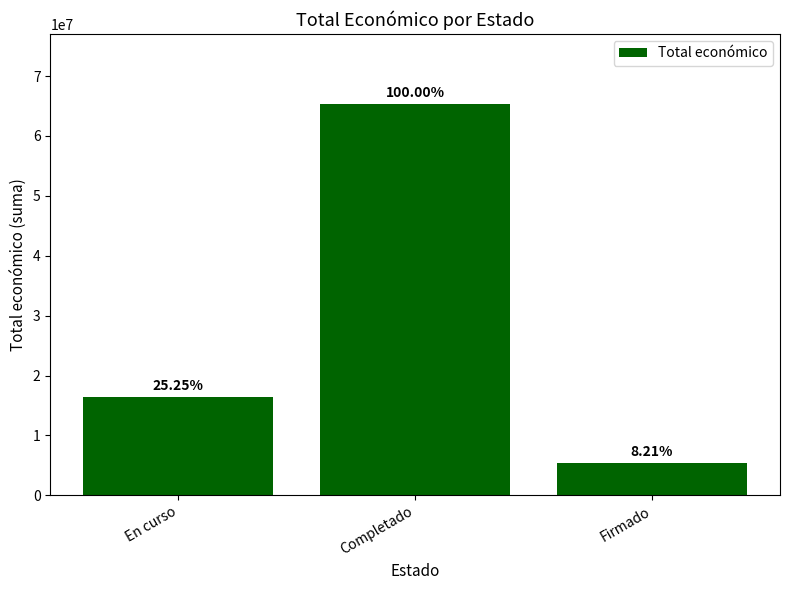

What is the difference between the values at Firmado and Completado?

59914513